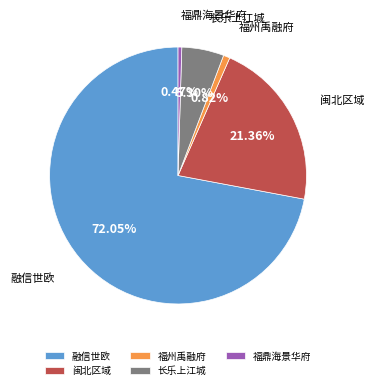

What is the majority slice?

融信世欧